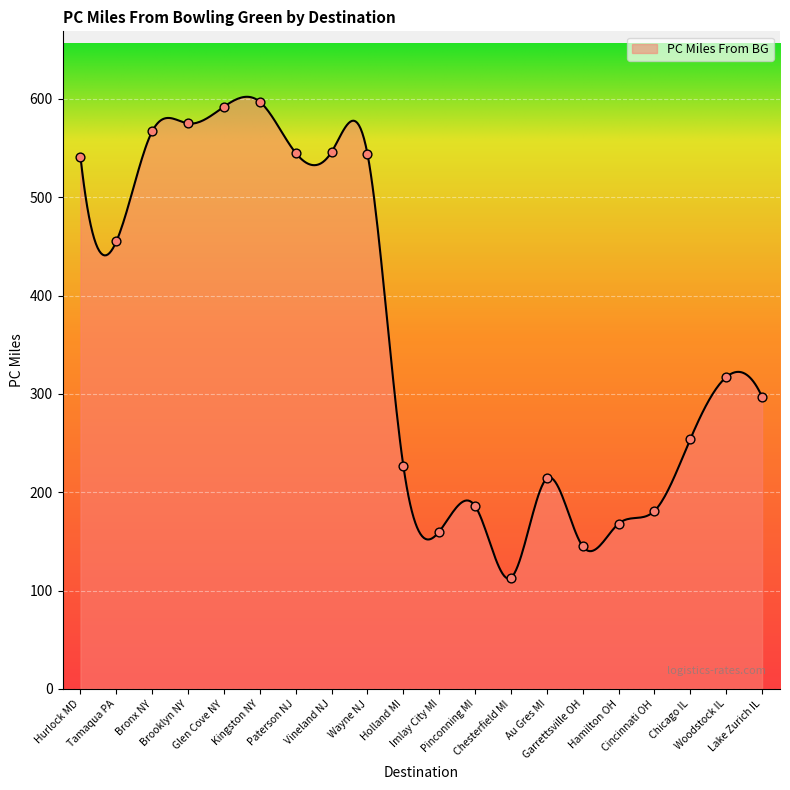

What is the difference between the maximum and minimum values?

489.9